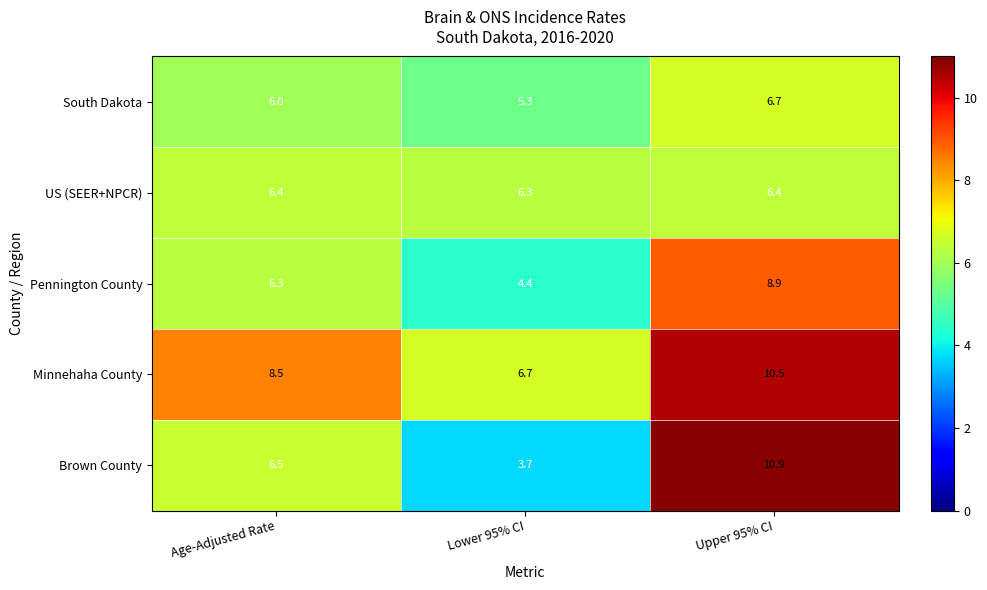

Count the number of categories in the chart.

3